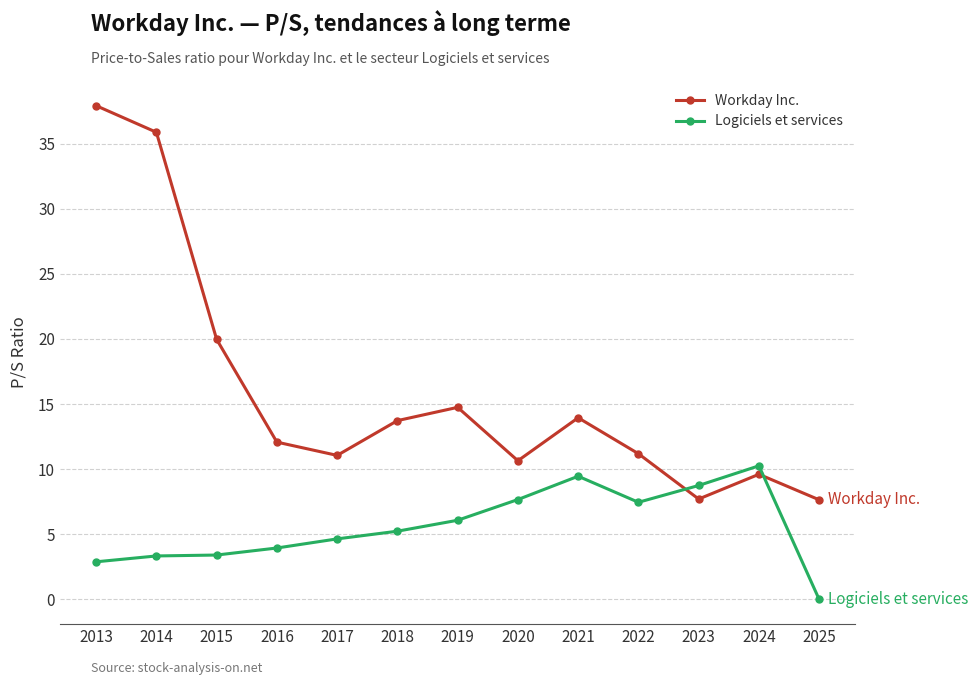

What is the sum of all Logiciels et services values?

73.2